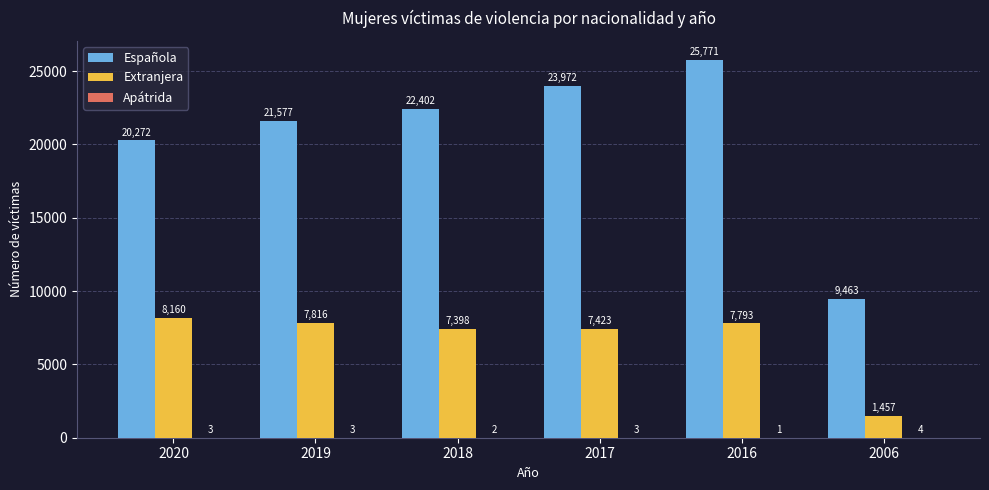

The Española series shows 9463 at 2006. True or false?

True